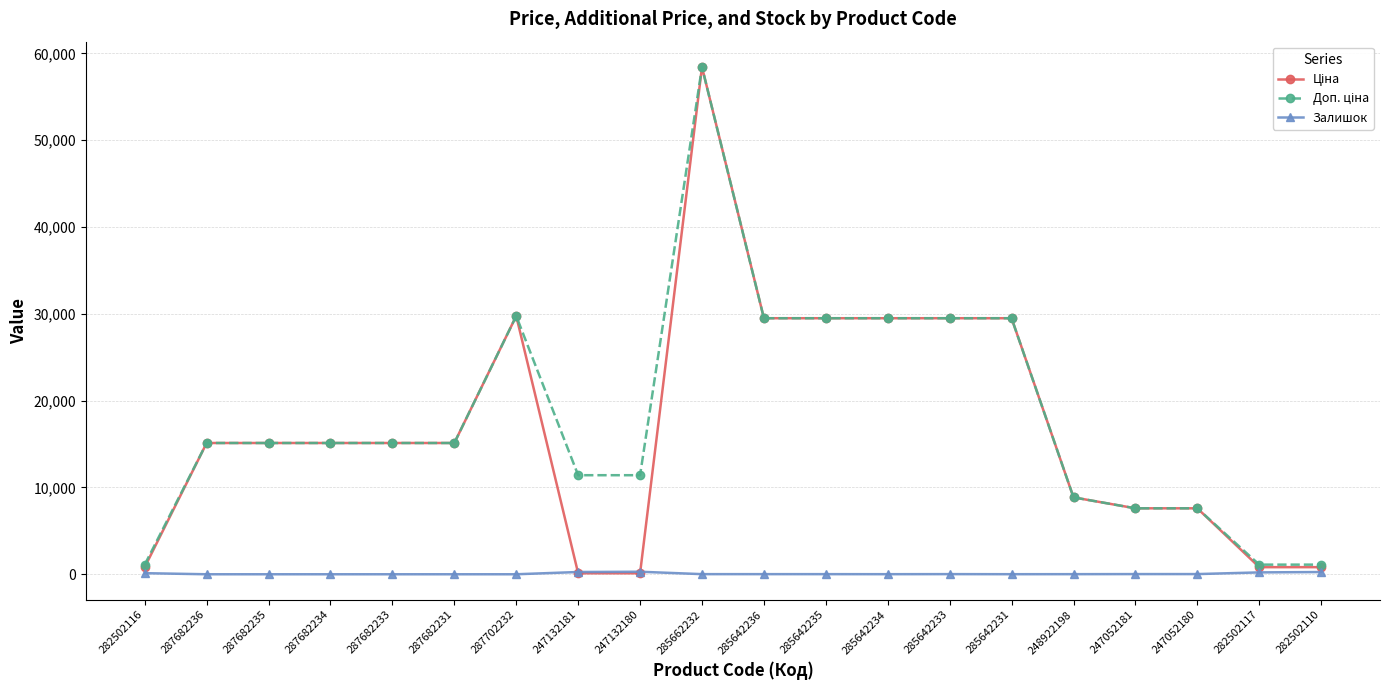

At how many categories does at least one series exceed 4795?

17